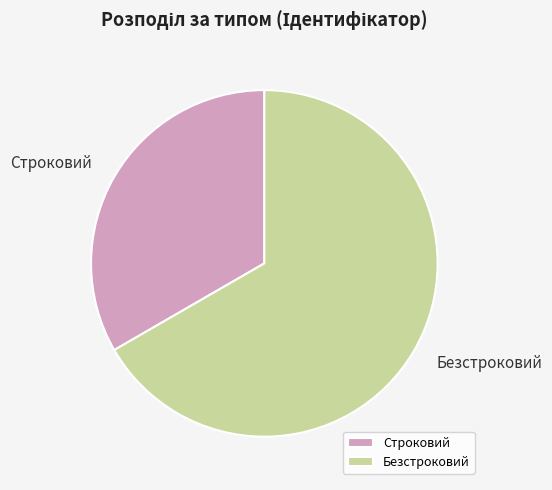

Is Строковий the majority of the pie?

No